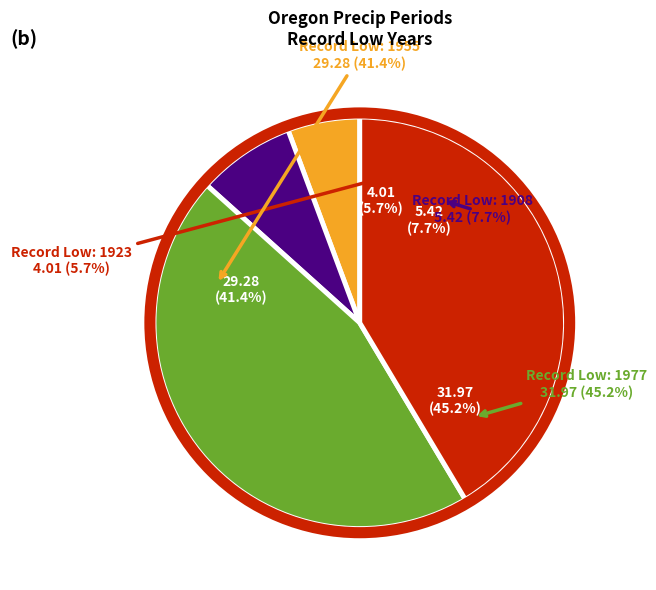

Does 1955 account for over 50% of the chart?

No